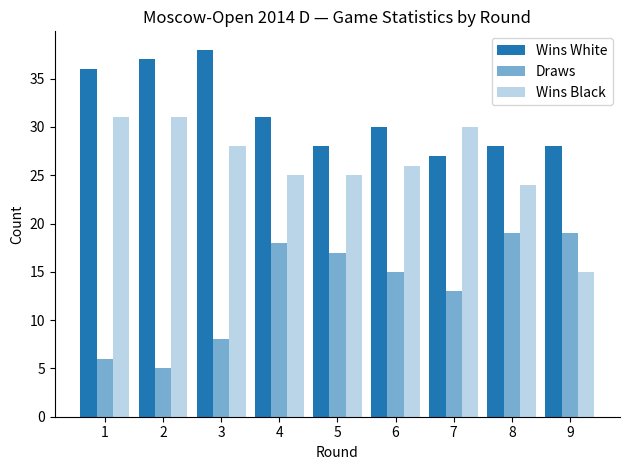

What is the value of the Wins White bar at the 1st from the left?

36